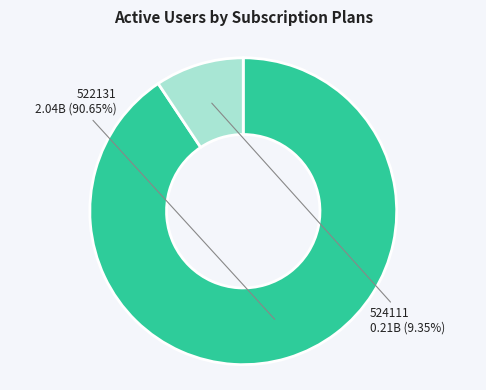

To the nearest percent, what percentage of the pie is 524111?

9%